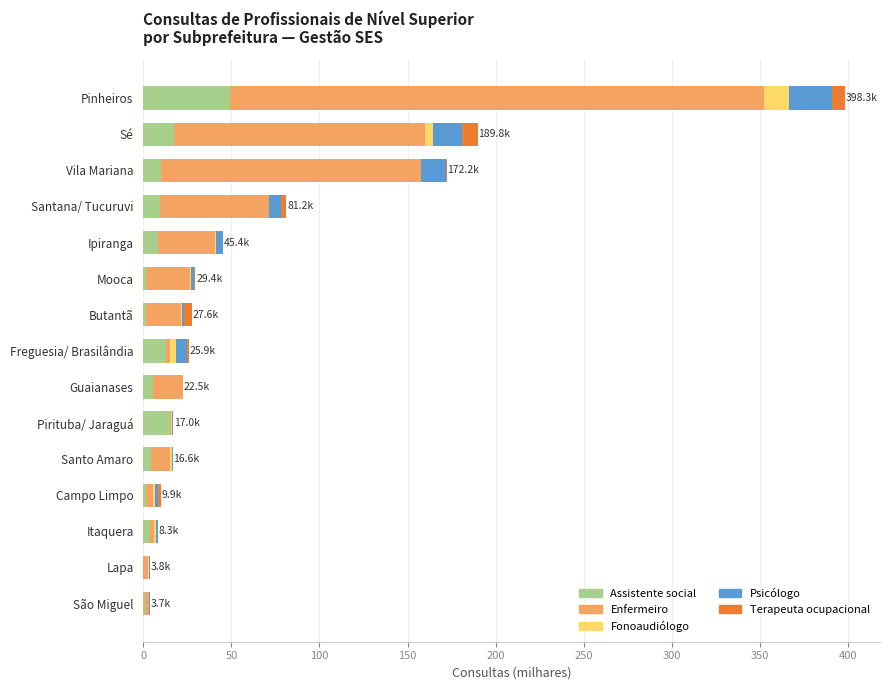

Count the number of data series in this chart.

5